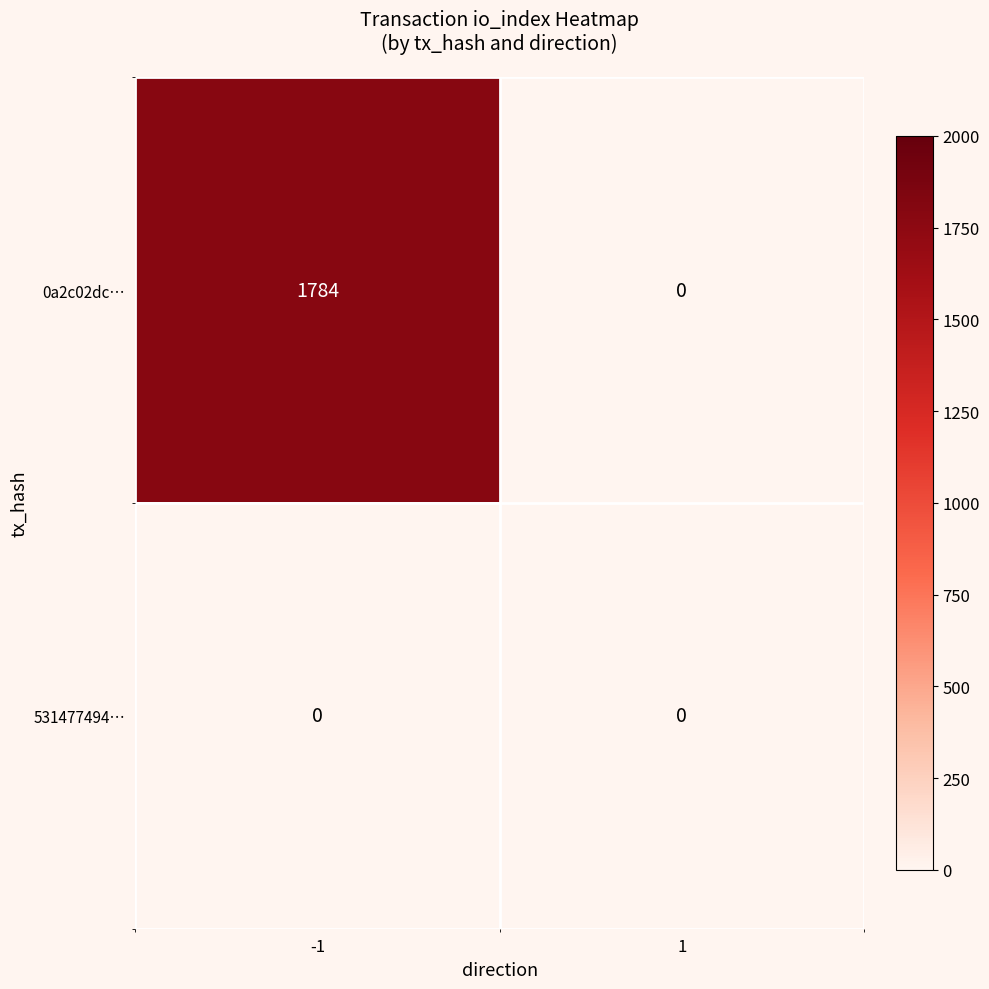

The value of 531477494… at -1 is 0. True or false?

True